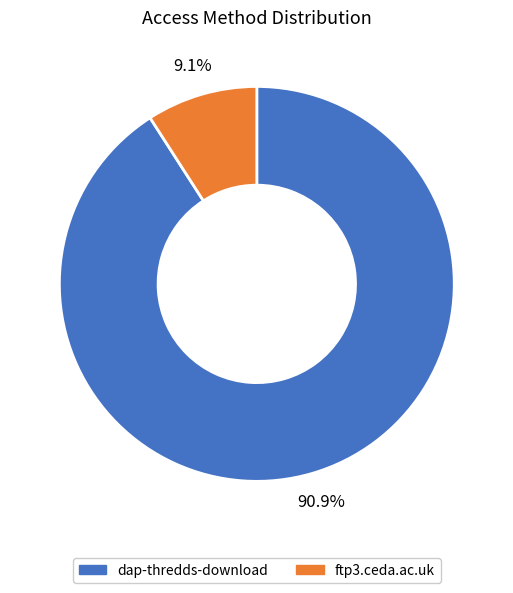

What percentage do ftp3.ceda.ac.uk and dap-thredds-download together represent?

100.0%